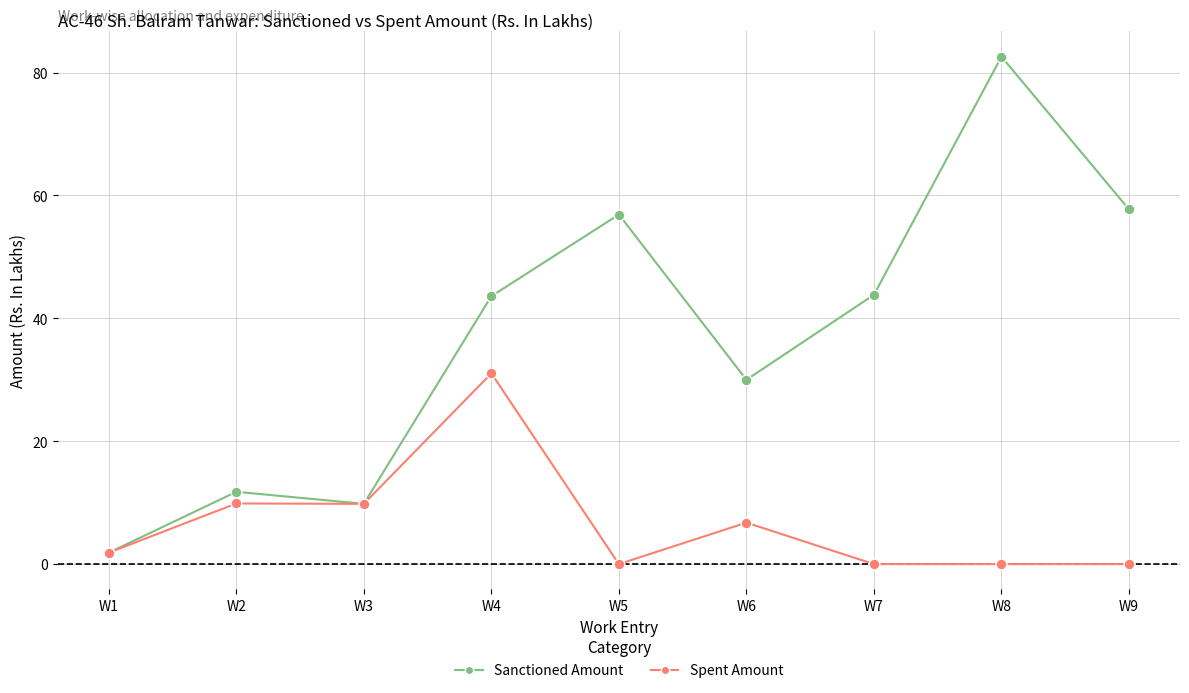

Is the value of Spent Amount at W9 greater than the value of Sanctioned Amount at W4?

No